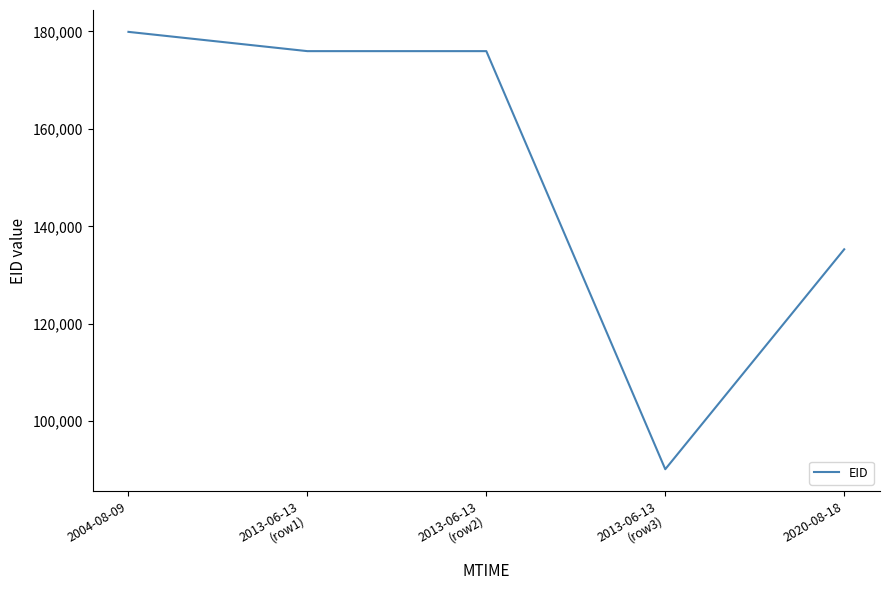

At which label is the value closest to 135034?

2020-08-18